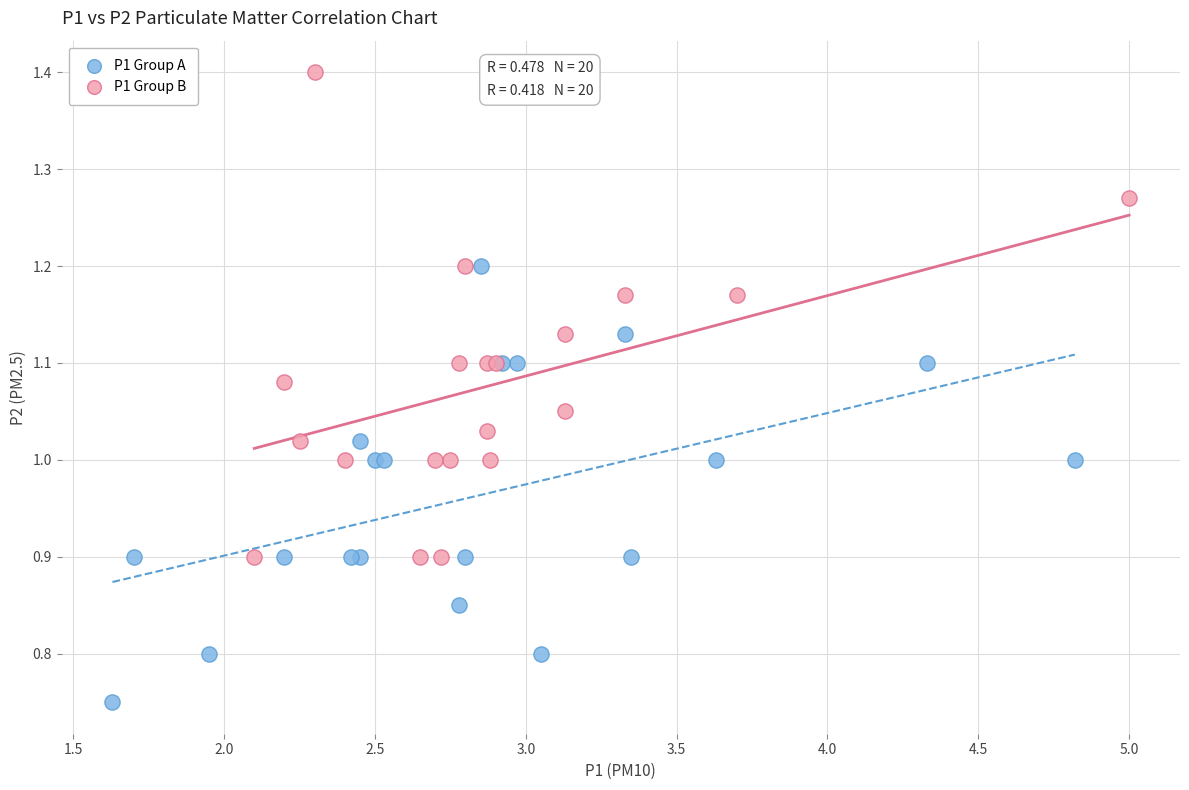

Which series reaches the maximum Y coordinate?

P1 Group B